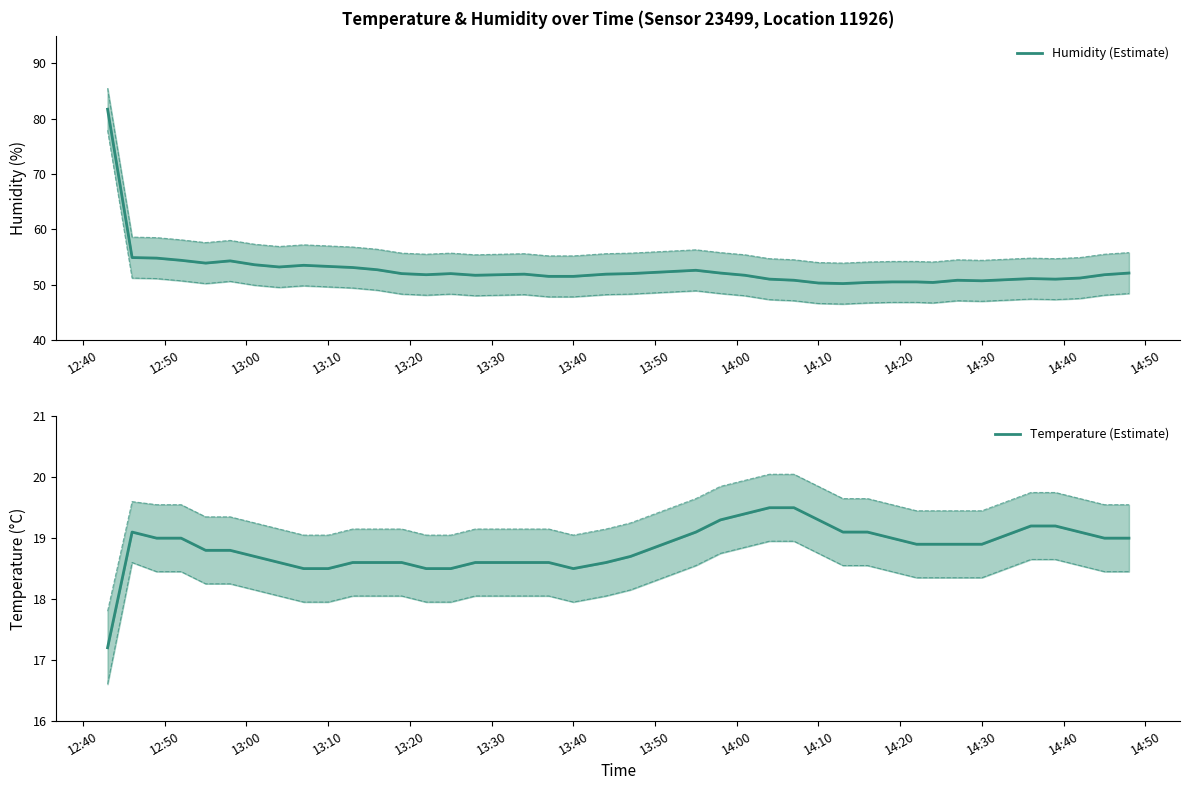

True or false: Humidity (Estimate) and Temperature (Estimate) intersect in this chart.

False